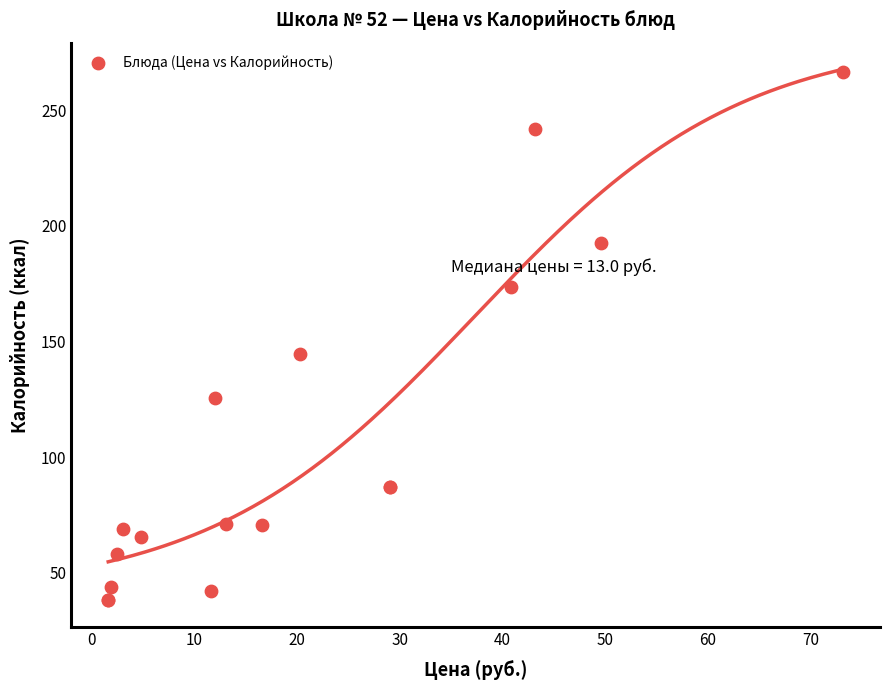

What Y value in the scatter plot is closest to 152?

144.7